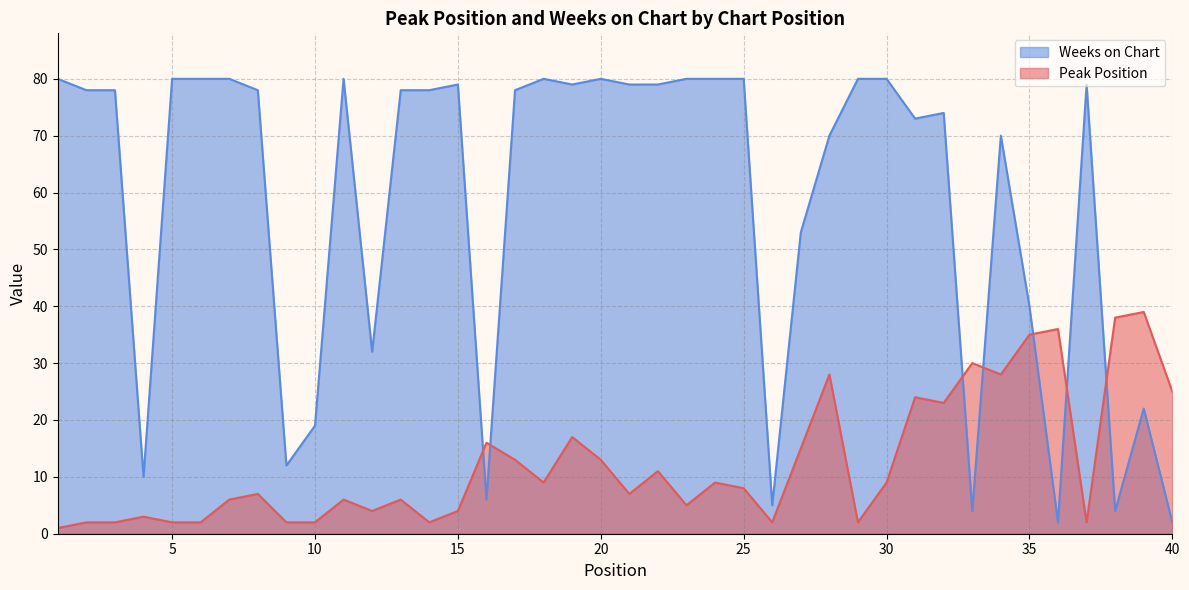

Which series has the largest total across all categories?

Weeks on Chart